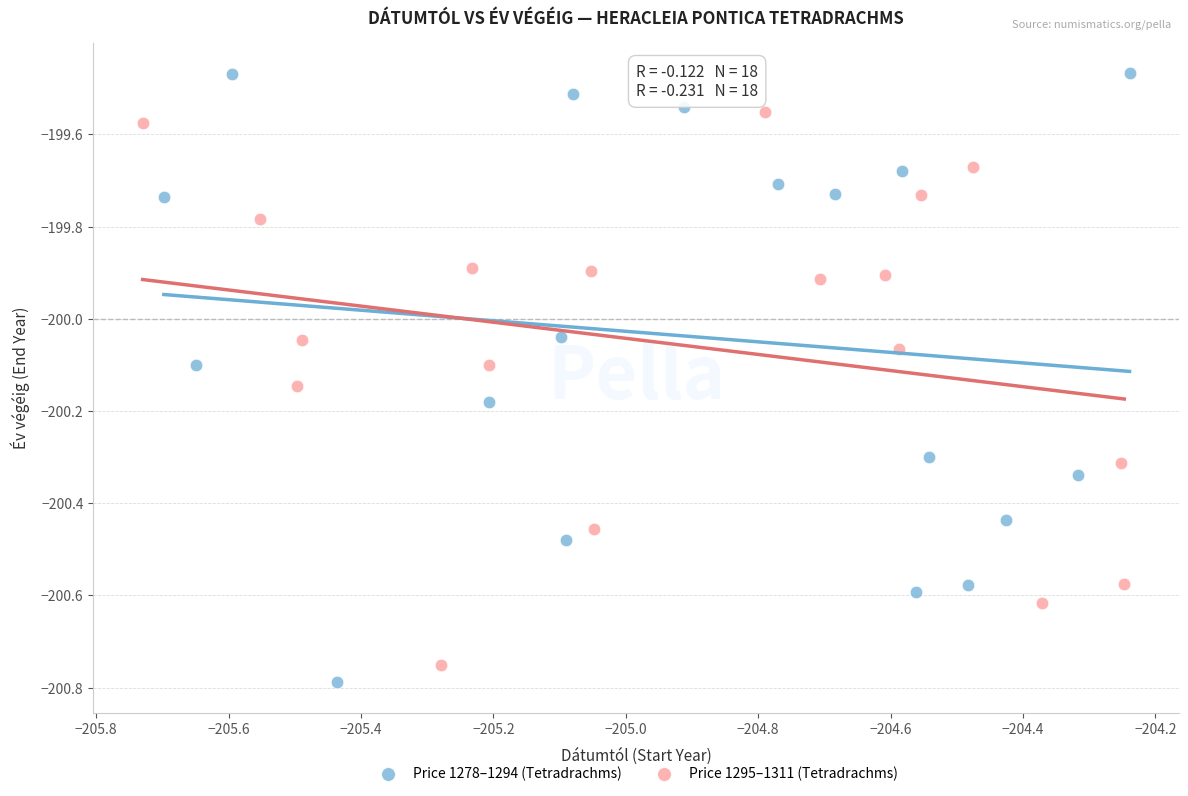

Which series reaches the maximum Y coordinate?

Price 1278–1294 (Tetradrachms)